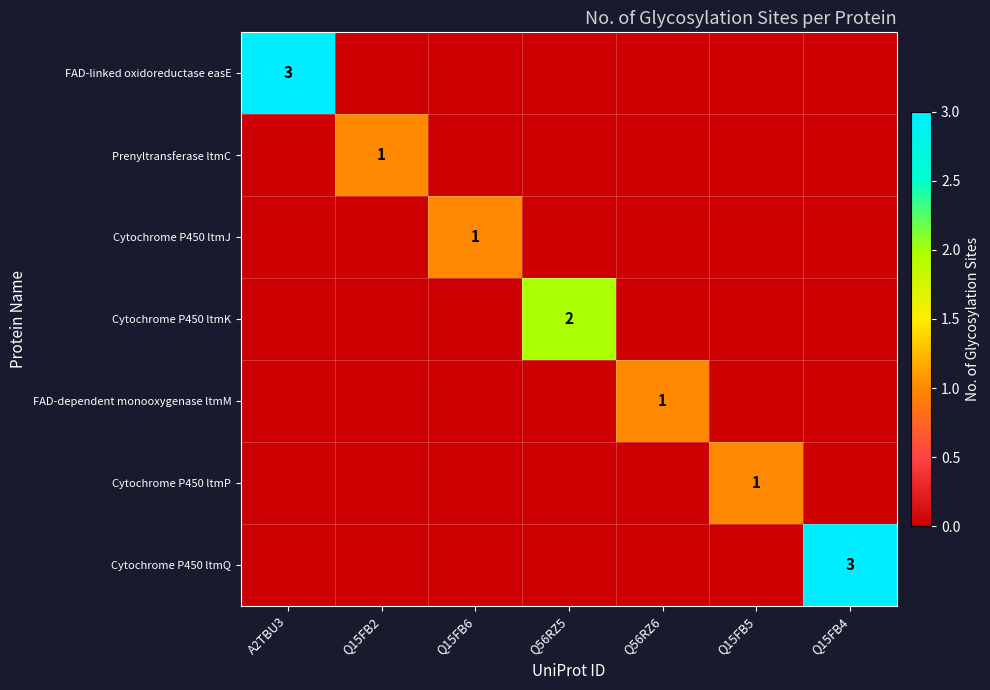

True or false: FAD-linked oxidoreductase easE has a value of 4 at A2TBU3.

False